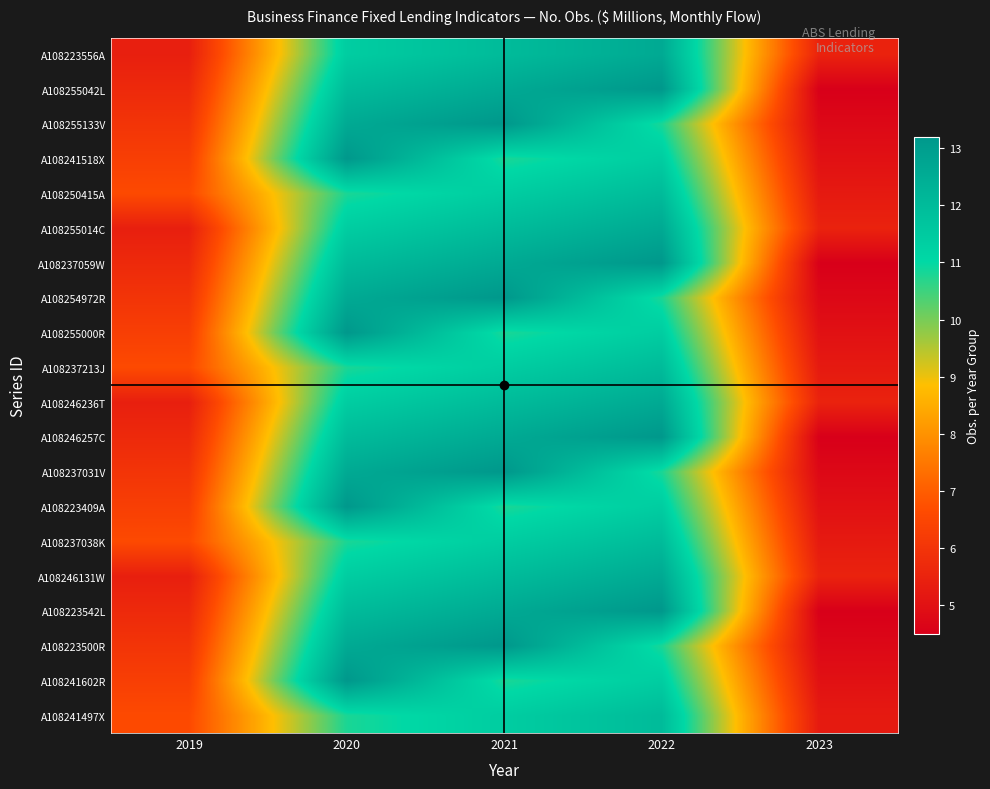

Reading left to right, extract all data points from this chart.

A108223556A: 2019=5.4	2020=11.4	2021=12.0	2022=12.6	2023=5.5
A108255042L: 2019=5.7	2020=12.0	2021=12.6	2022=13.2	2023=4.5
A108255133V: 2019=6.0	2020=12.6	2021=13.2	2022=10.8	2023=4.8
A108241518X: 2019=6.3	2020=13.2	2021=10.8	2022=11.4	2023=5.0
A108250415A: 2019=6.6	2020=10.8	2021=11.4	2022=12.0	2023=5.2
A108255014C: 2019=5.4	2020=11.4	2021=12.0	2022=12.6	2023=5.5
A108237059W: 2019=5.7	2020=12.0	2021=12.6	2022=13.2	2023=4.5
A108254972R: 2019=6.0	2020=12.6	2021=13.2	2022=10.8	2023=4.8
A108255000R: 2019=6.3	2020=13.2	2021=10.8	2022=11.4	2023=5.0
A108237213J: 2019=6.6	2020=10.8	2021=11.4	2022=12.0	2023=5.2
A108246236T: 2019=5.4	2020=11.4	2021=12.0	2022=12.6	2023=5.5
A108246257C: 2019=5.7	2020=12.0	2021=12.6	2022=13.2	2023=4.5
A108237031V: 2019=6.0	2020=12.6	2021=13.2	2022=10.8	2023=4.8
A108223409A: 2019=6.3	2020=13.2	2021=10.8	2022=11.4	2023=5.0
A108237038K: 2019=6.6	2020=10.8	2021=11.4	2022=12.0	2023=5.2
A108246131W: 2019=5.4	2020=11.4	2021=12.0	2022=12.6	2023=5.5
A108223542L: 2019=5.7	2020=12.0	2021=12.6	2022=13.2	2023=4.5
A108223500R: 2019=6.0	2020=12.6	2021=13.2	2022=10.8	2023=4.8
A108241602R: 2019=6.3	2020=13.2	2021=10.8	2022=11.4	2023=5.0
A108241497X: 2019=6.6	2020=10.8	2021=11.4	2022=12.0	2023=5.2